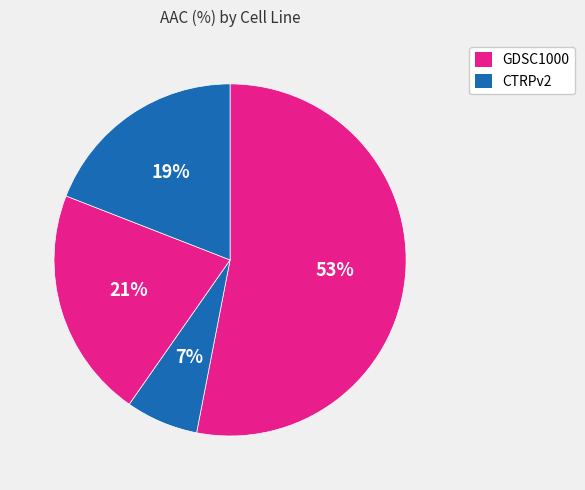

How many segments does this pie chart have?

4